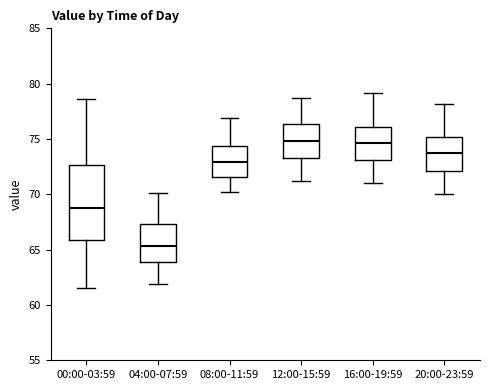

Reading left to right, transcribe this box plot: for each box, give where its median line is, the range the box spans, and where its two whiskers end, as read against the y-axis. The values are not printed on the chart, so give them approximately, as read against the axis.

00:00-03:59: median 69.0, box 66.0 to 72.5, whiskers 61.5 to 78.5
04:00-07:59: median 65.5, box 64.0 to 67.5, whiskers 62.0 to 70.0
08:00-11:59: median 73.0, box 71.5 to 74.5, whiskers 70.0 to 77.0
12:00-15:59: median 75.0, box 73.5 to 76.5, whiskers 71.0 to 78.5
16:00-19:59: median 74.5, box 73.0 to 76.0, whiskers 71.0 to 79.0
20:00-23:59: median 73.5, box 72.0 to 75.0, whiskers 70.0 to 78.0